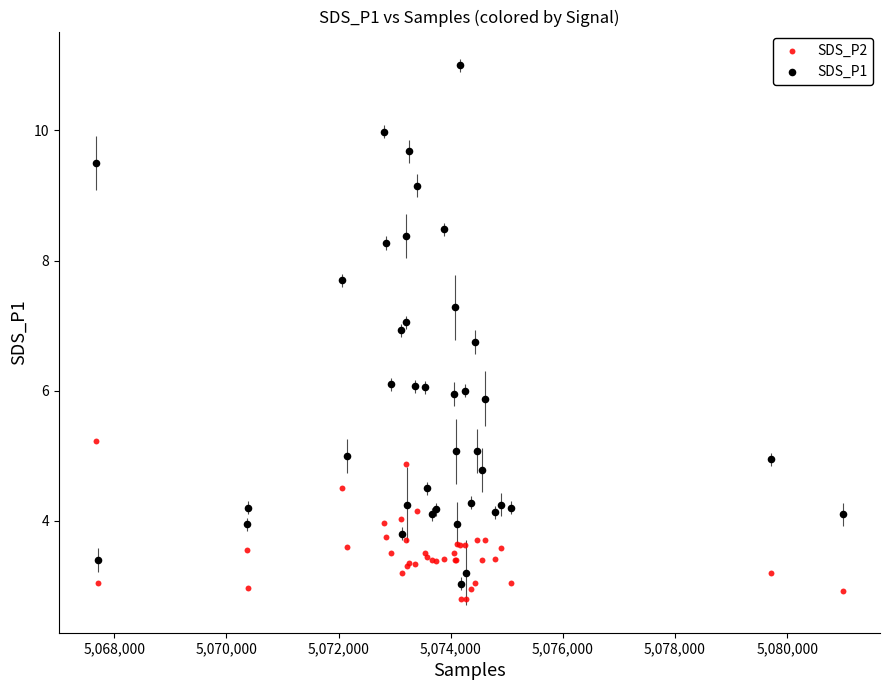

Which series contains the highest Y value?

SDS_P1